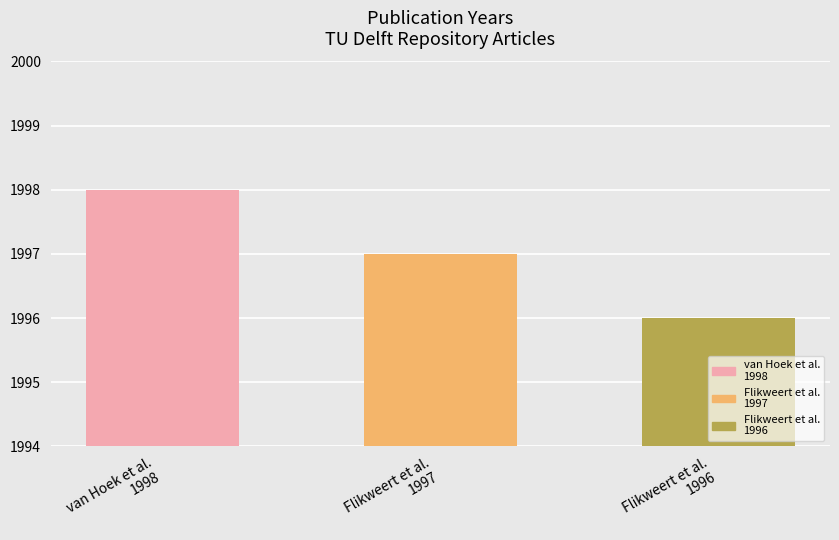

What is the greatest value displayed?

1998